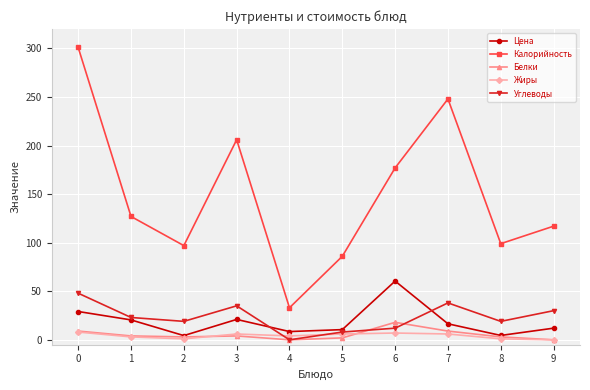

What is the average value of the Калорийность series?

149.1